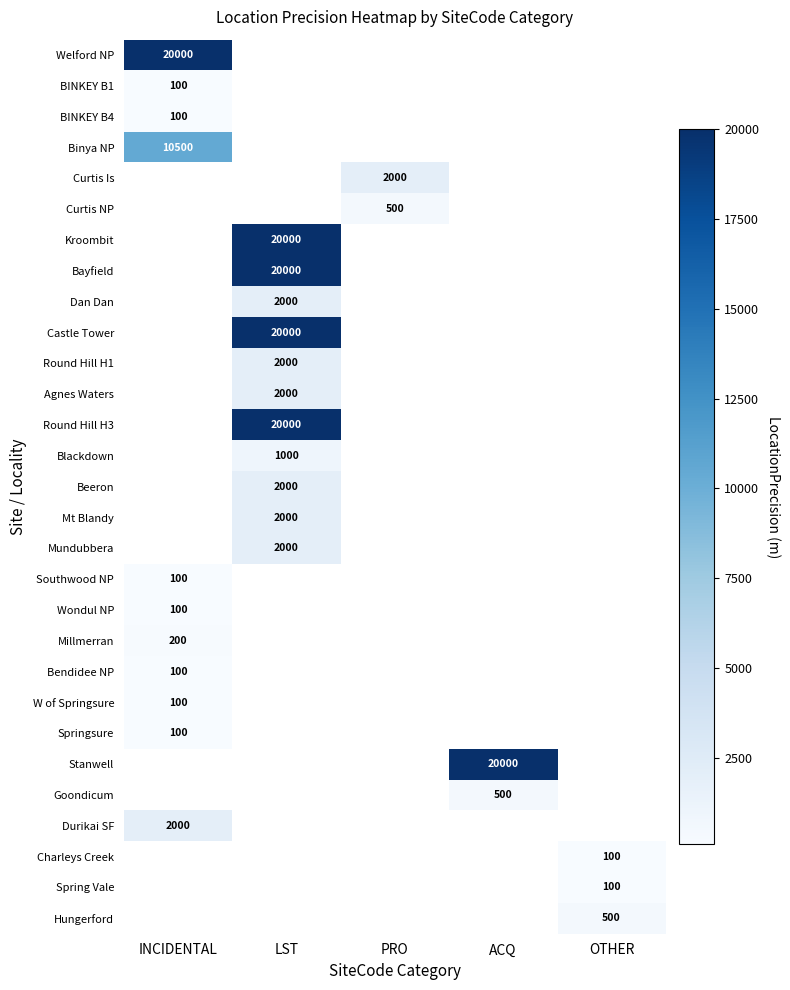

The Stanwell series shows 20000 at ACQ. True or false?

True